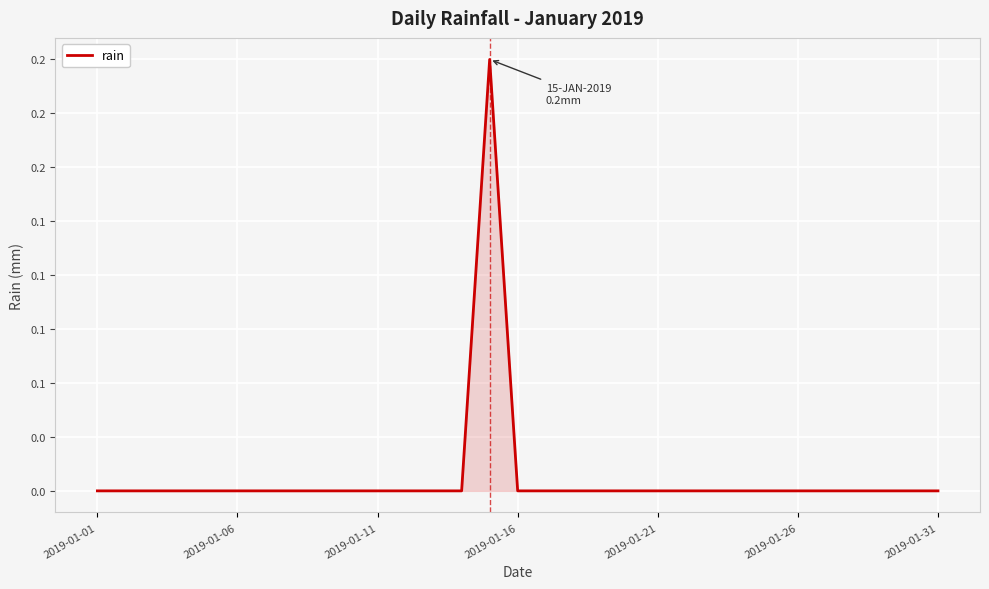

Does the chart display data point markers on the line(s)?

No